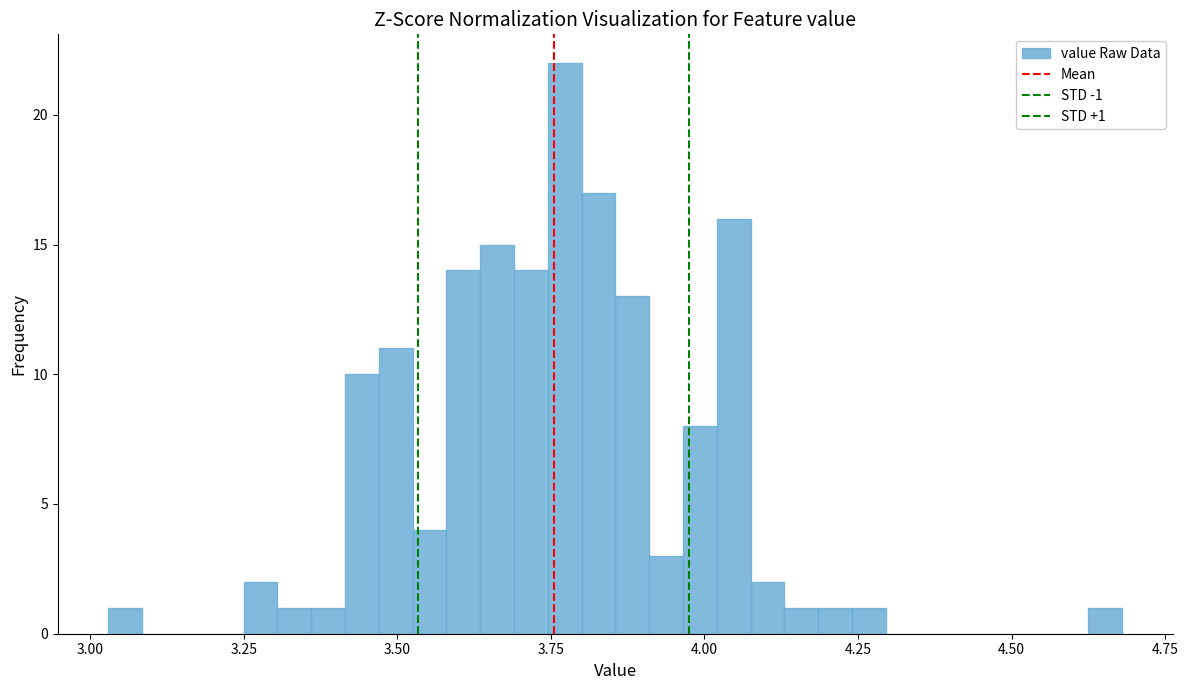

Read against the x-axis, roughly where is the centre of the tallest bar?

3.75